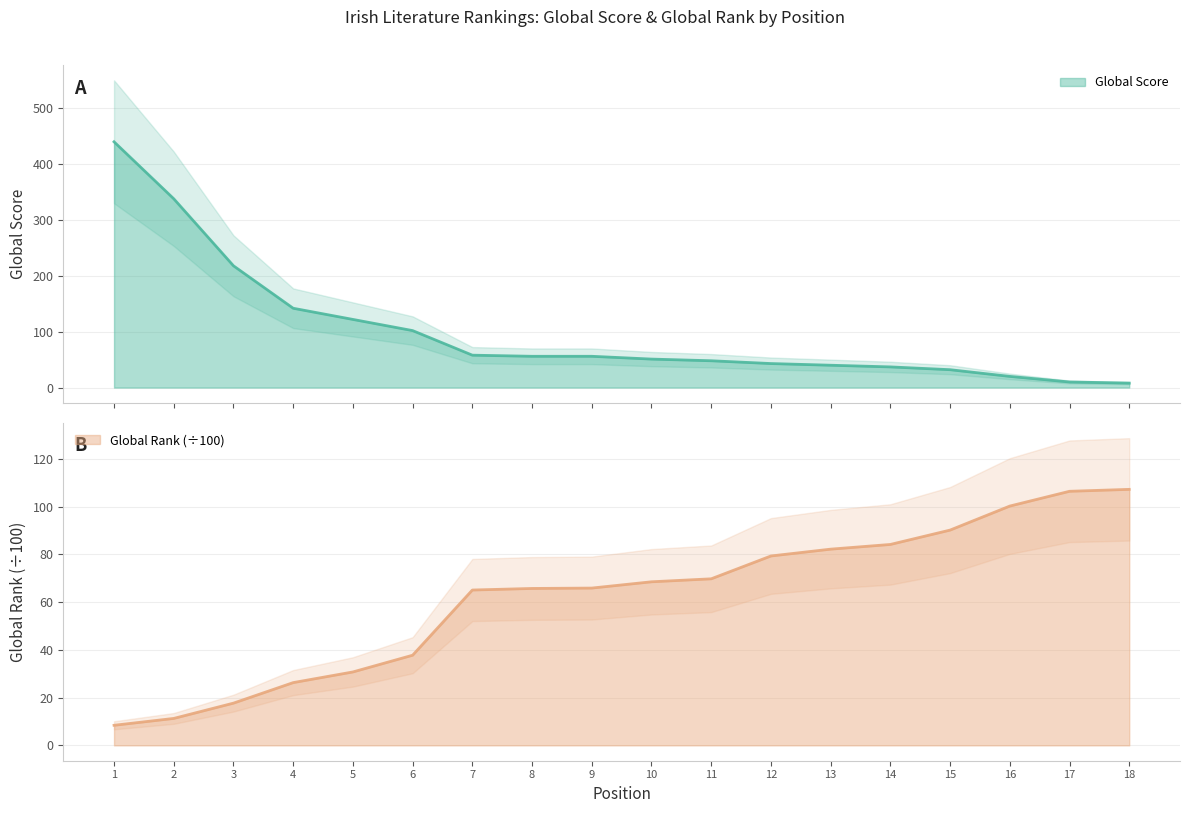

Is it true that Global Score equals 52.7 at 15?

False